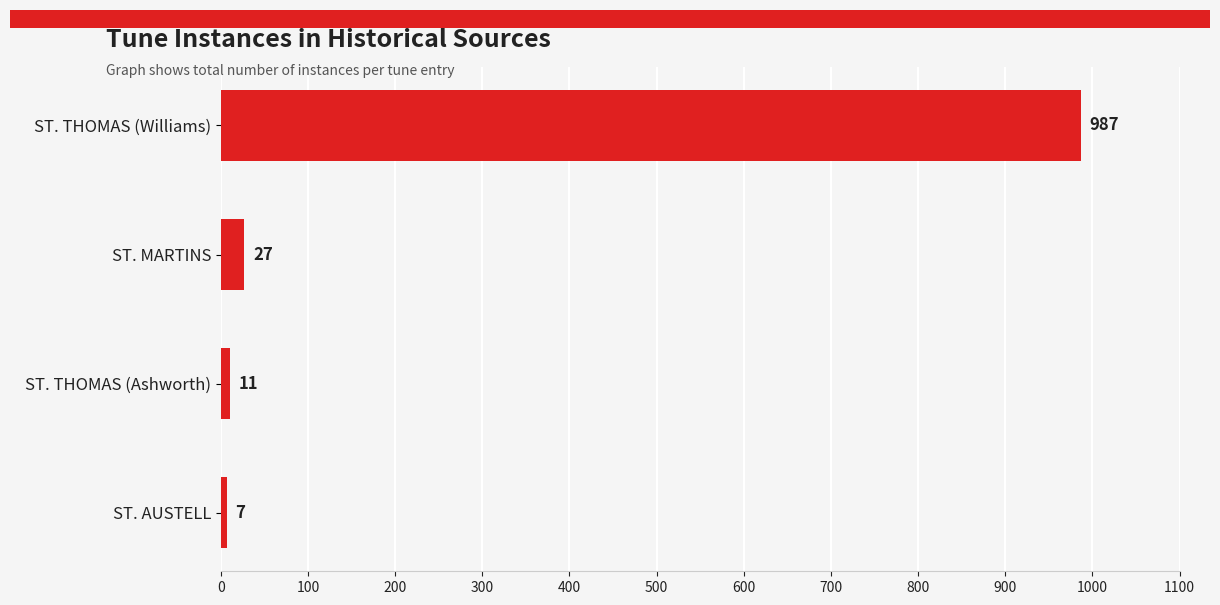

Reading bottom to top, what are all the values shown in this chart?

7	11	27	987